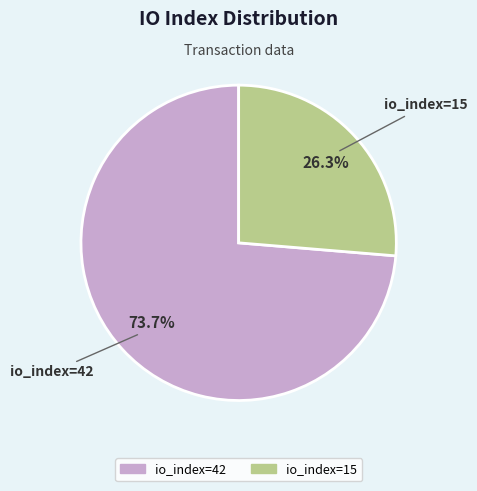

To the nearest percent, what portion does io_index=42 represent?

74%